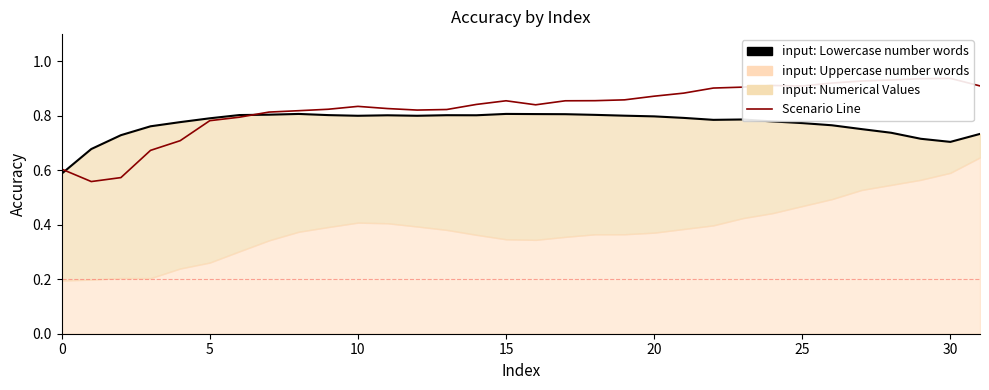

Count the values in the range 0 to 1.

32